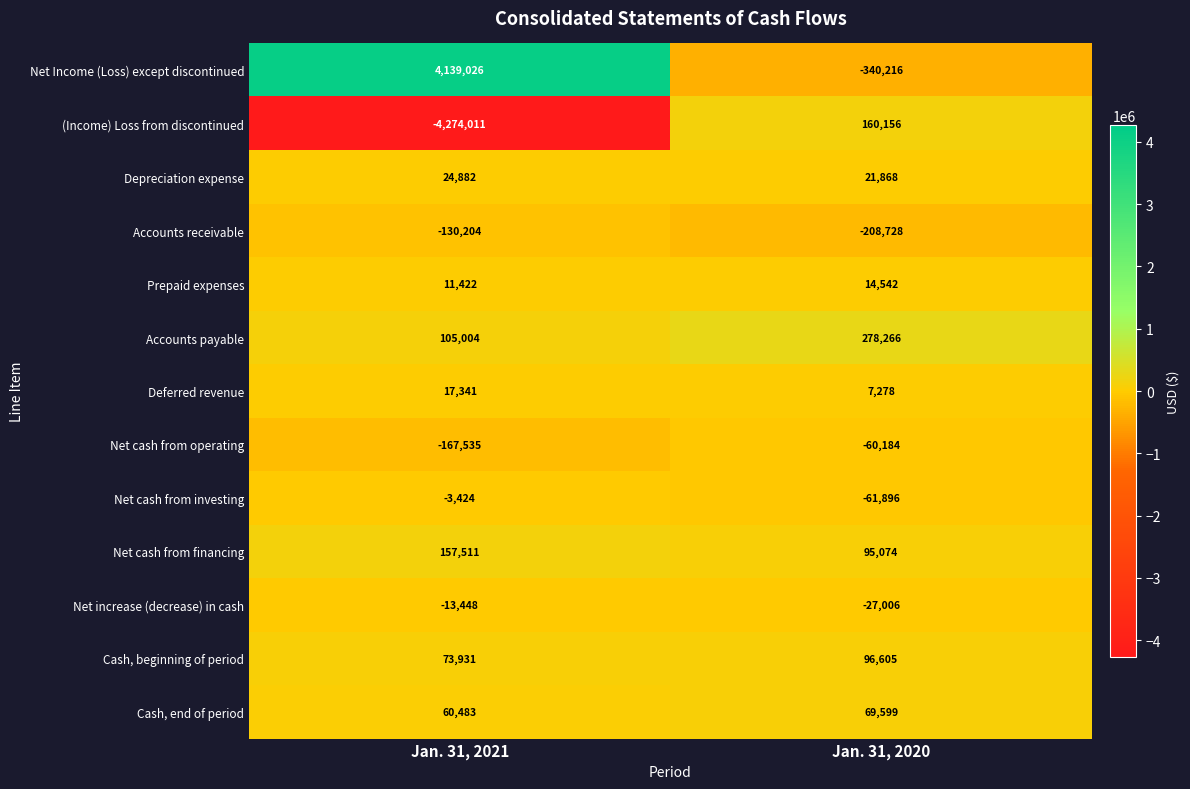

What is the sum of the Net Income (Loss) except discontinued values at Jan. 31, 2020 and Jan. 31, 2021?

3798810